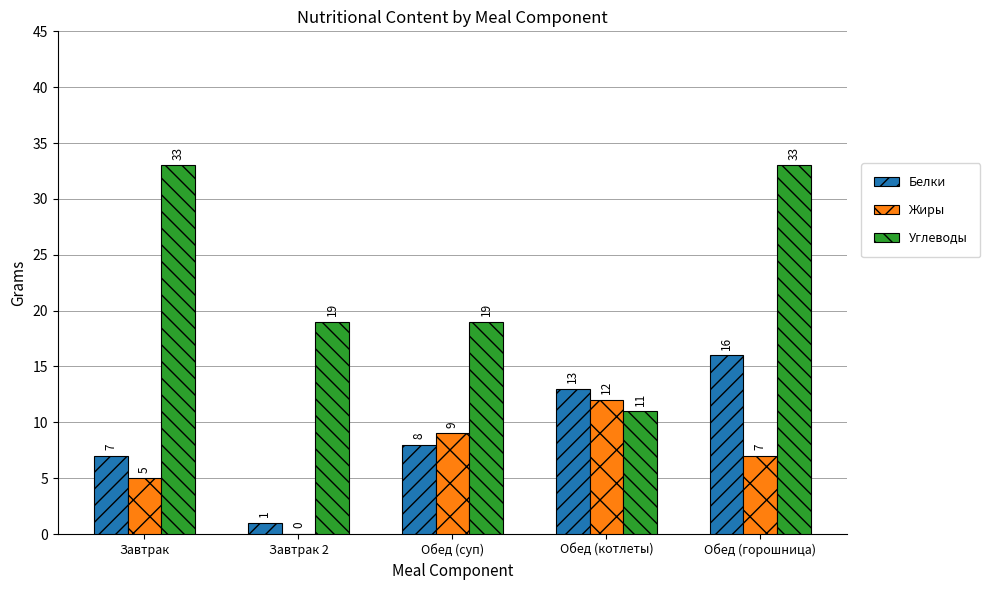

What is the approximate value of Углеводы at Обед (котлеты), to the nearest 10?

10